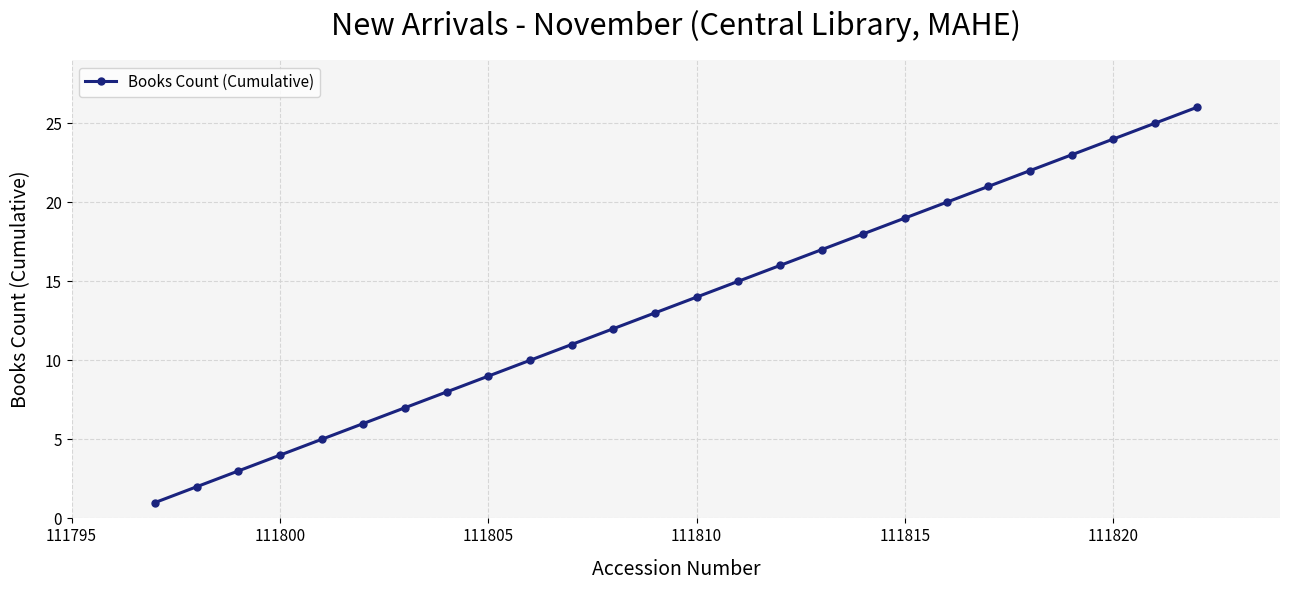

What is the maximum value shown in the chart?

26